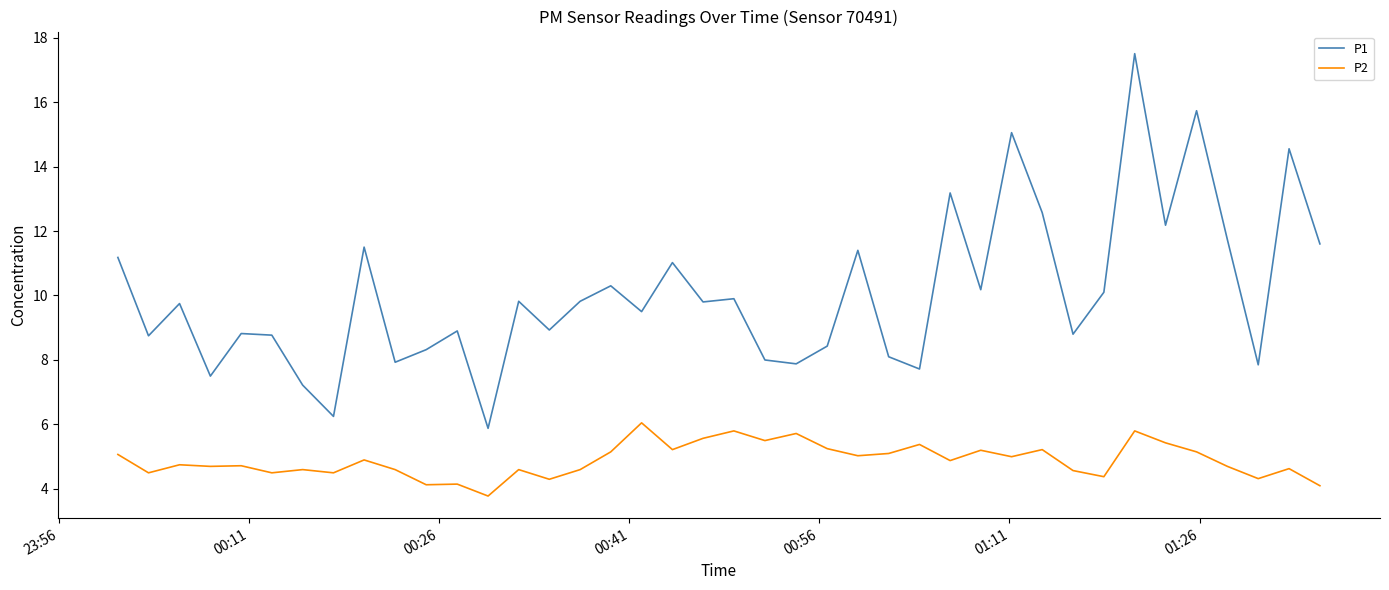

List the series in order of their peak value, highest first.

P1, P2